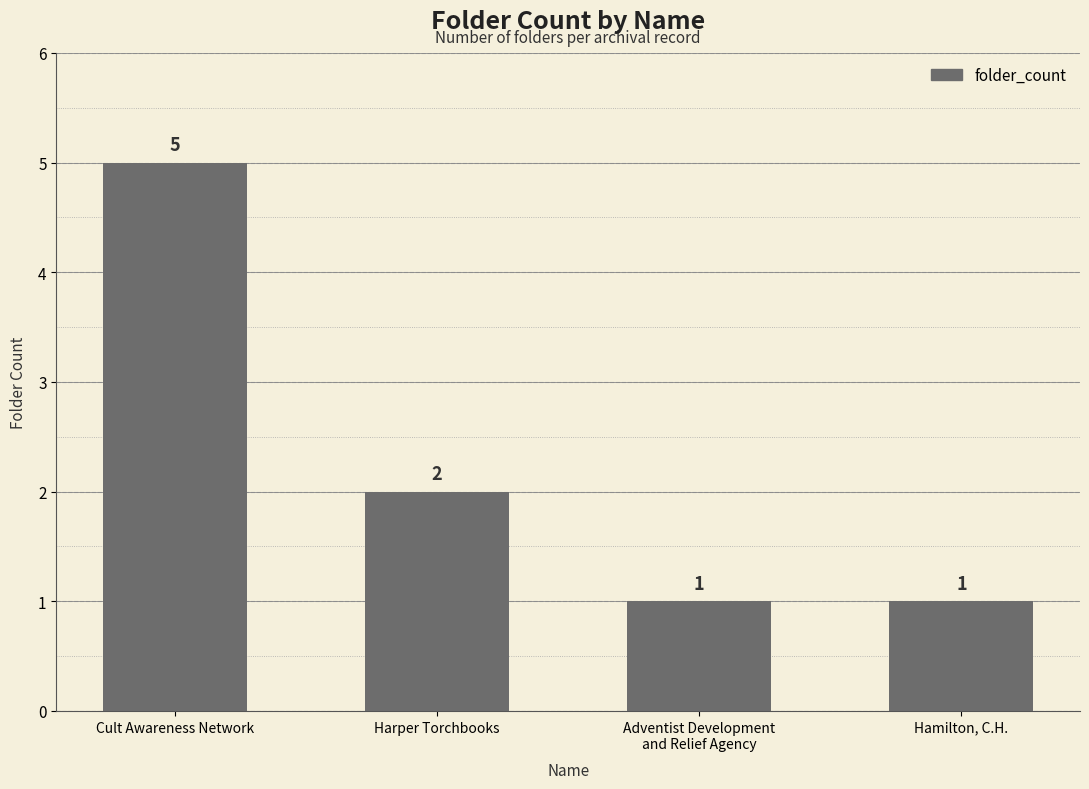

What is the maximum value shown in the chart?

5